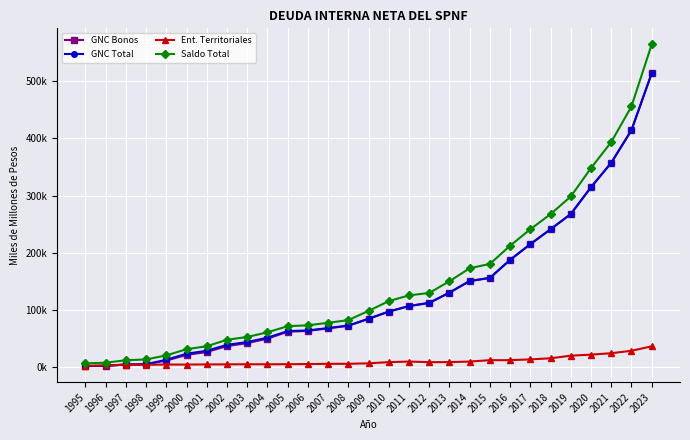

Does the chart display data point markers on the line(s)?

Yes